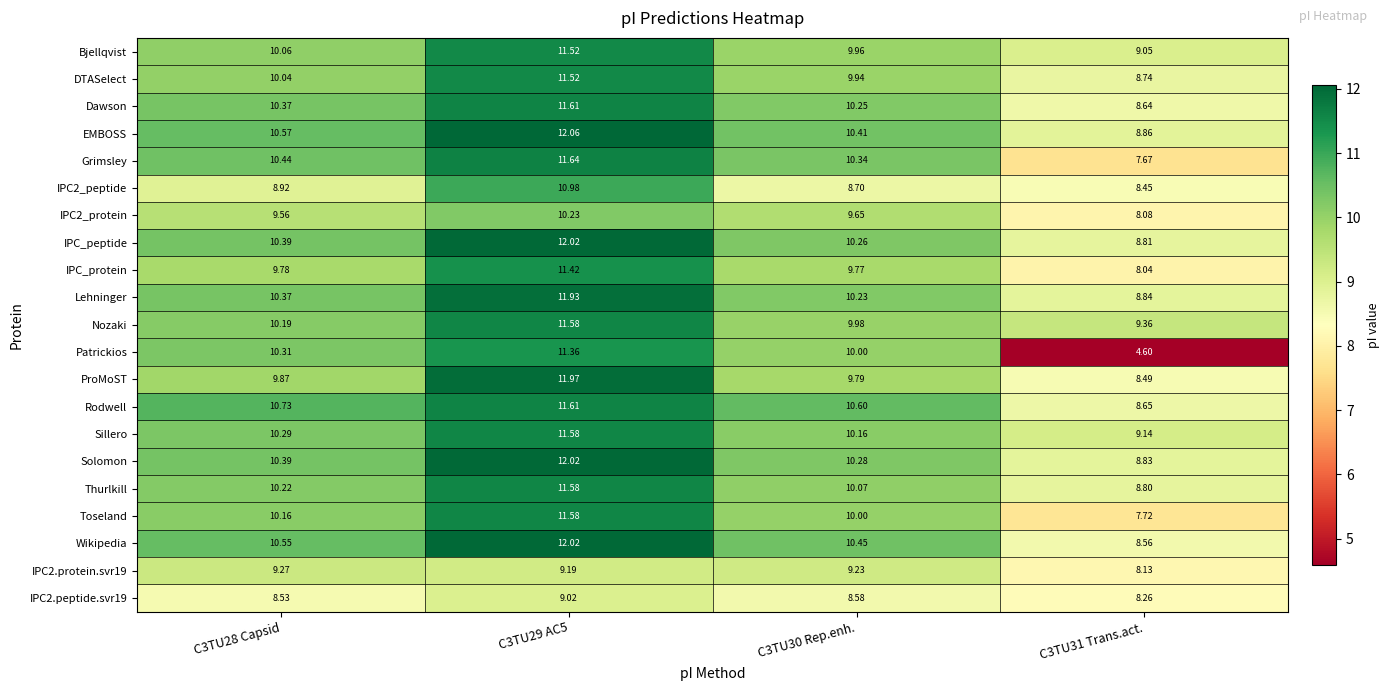

What is the spread (max minus min) of values at C3TU29 AC5?

3.0